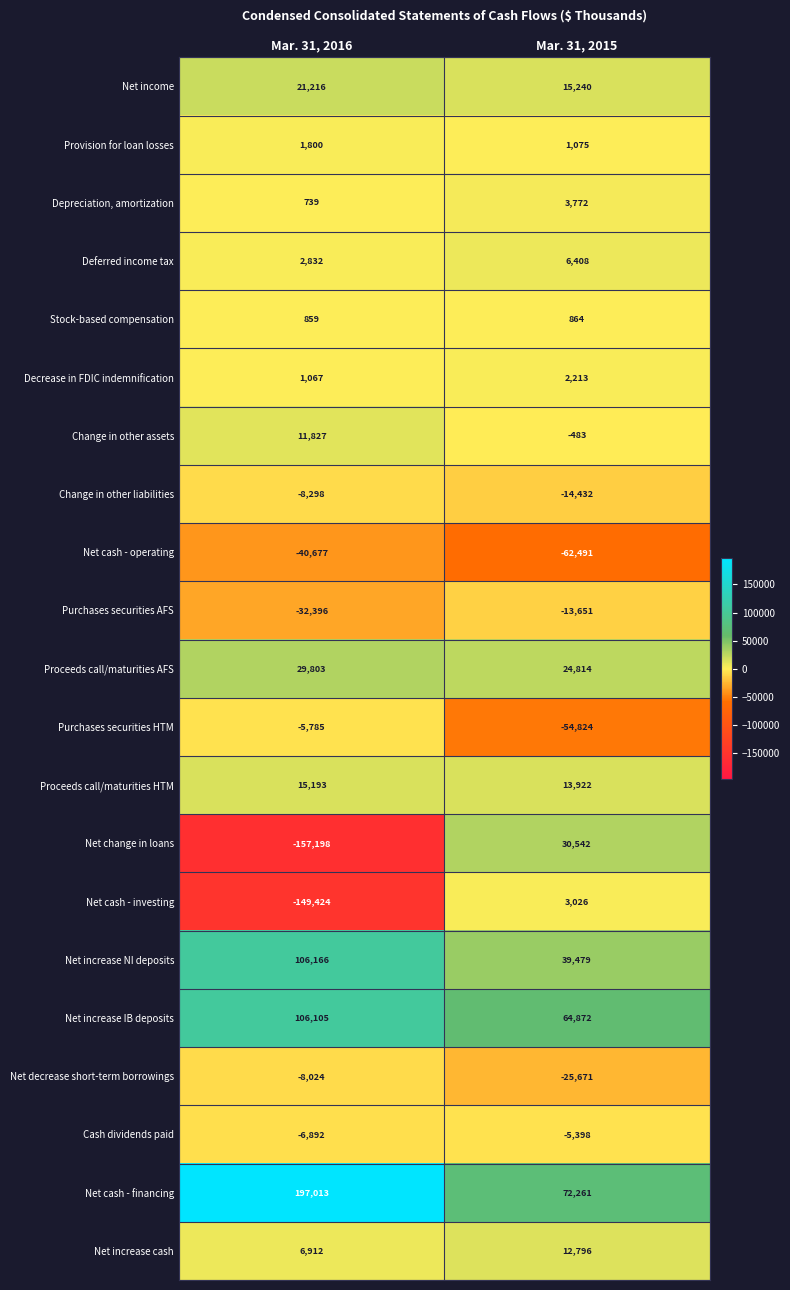

At which label is Proceeds call/maturities AFS closest to 27308?

Mar. 31, 2015